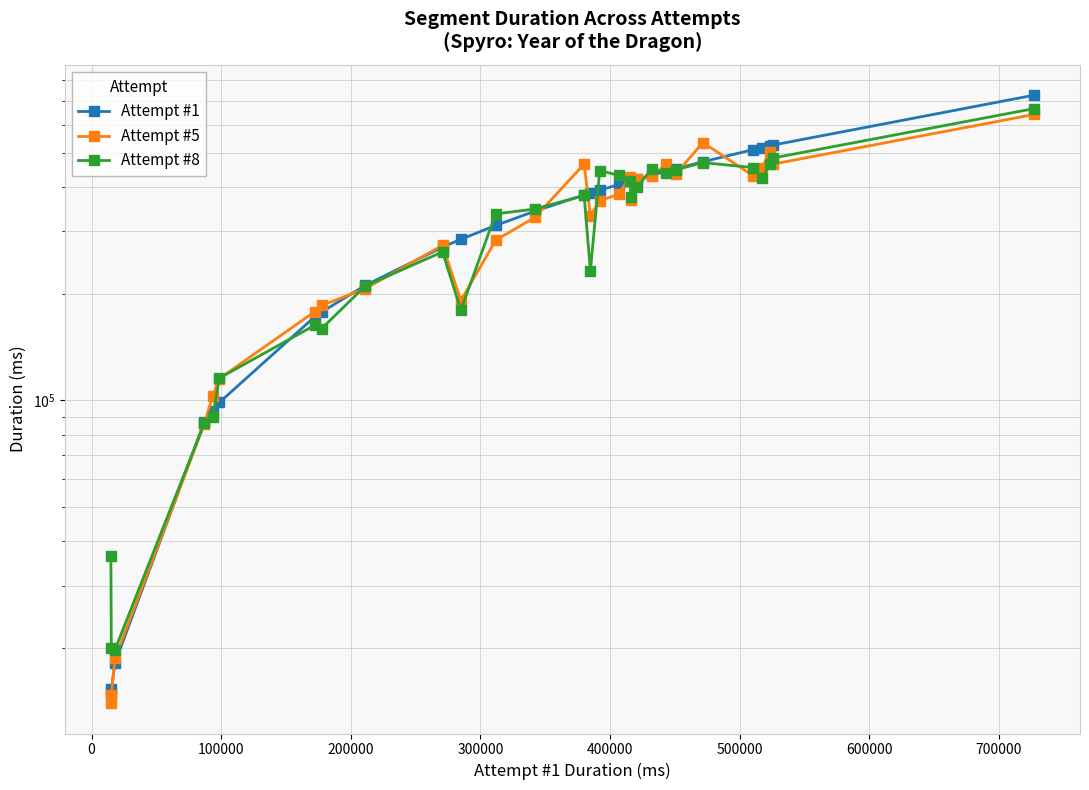

The Attempt #1 series shows 104308 at 15. True or false?

False